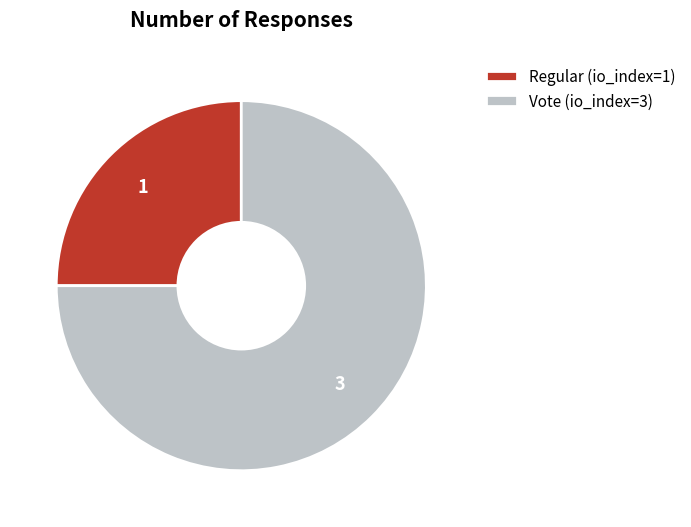

Combined, do Regular (io_index=1) and Vote (io_index=3) account for over 50%?

Yes